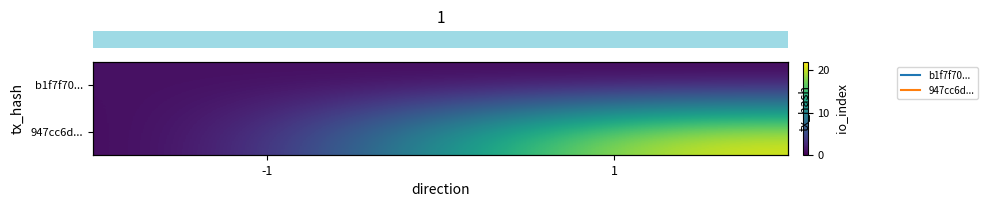

What is the difference between the highest and lowest values at -1?

1